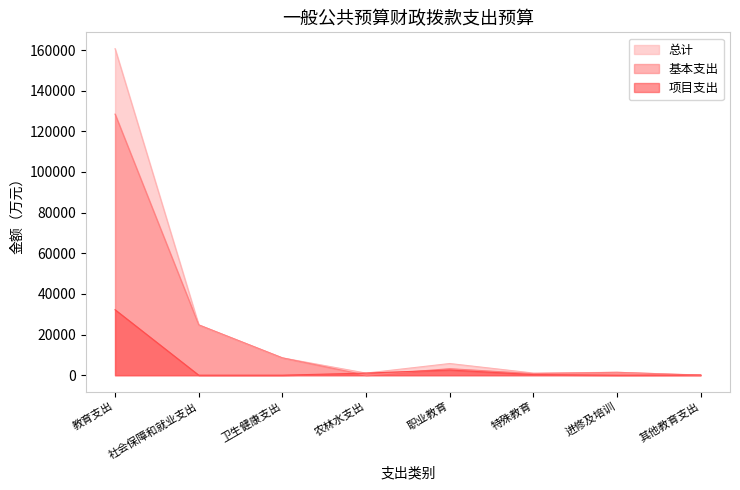

True or false: 总计 has a value of 160699.5 at 教育支出.

True